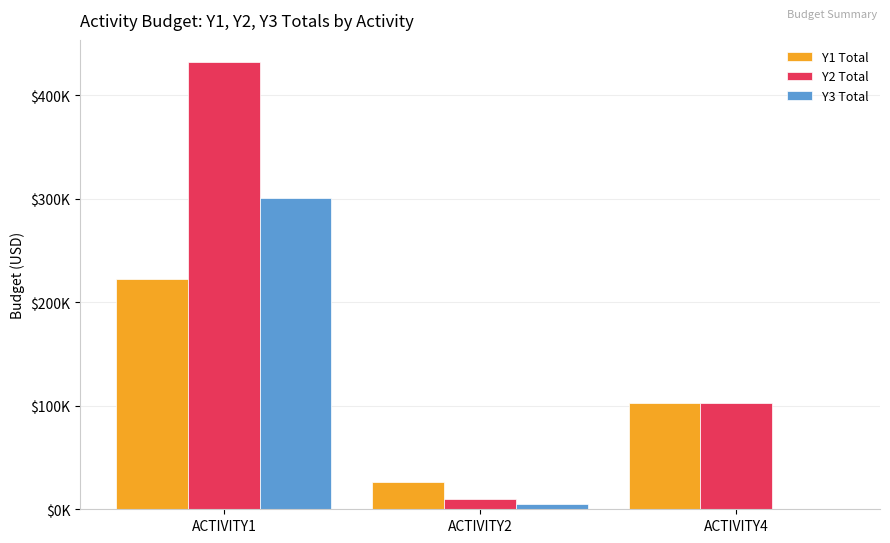

The Y1 Total series shows 44556.6 at ACTIVITY2. True or false?

False